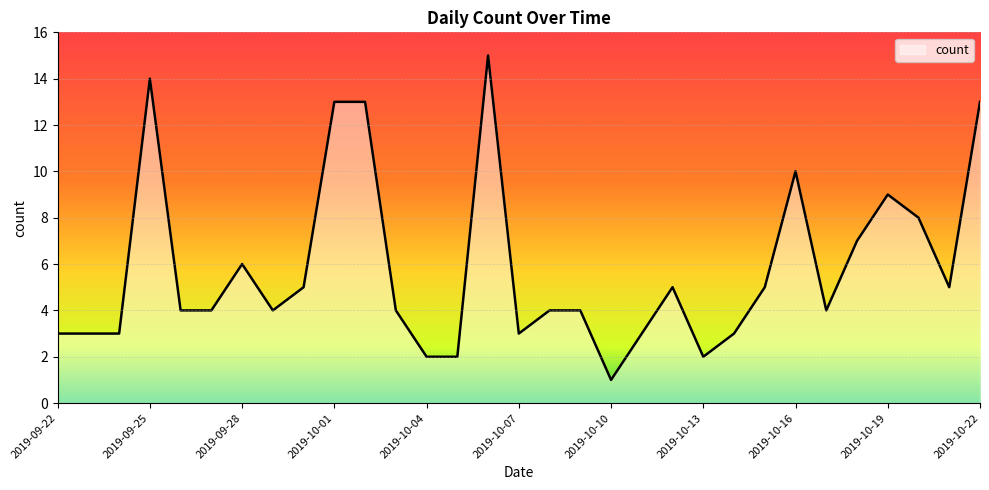

What is the greatest value displayed?

15